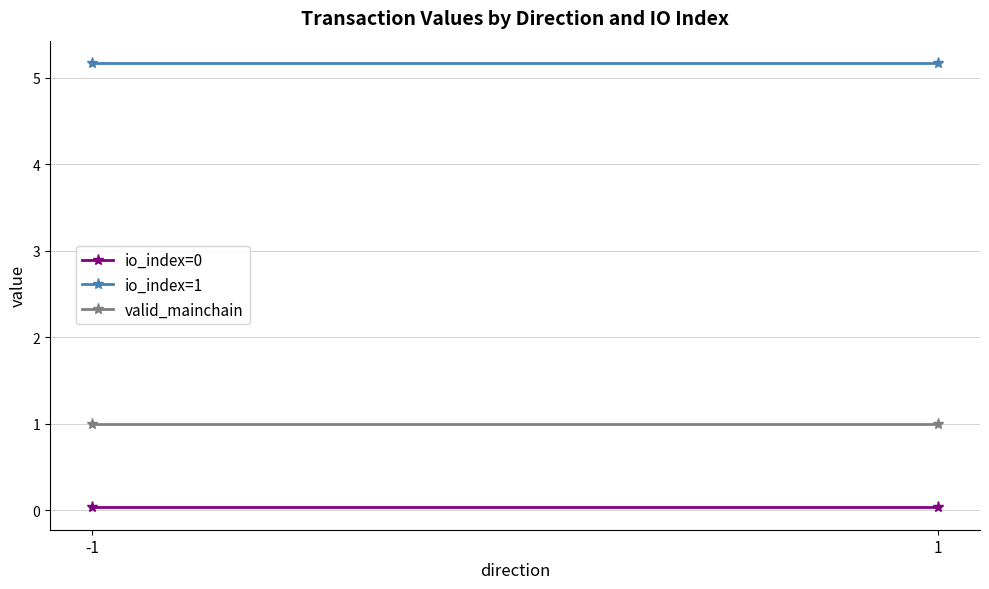

What are all the series names shown in the legend?

io_index=0, io_index=1, valid_mainchain